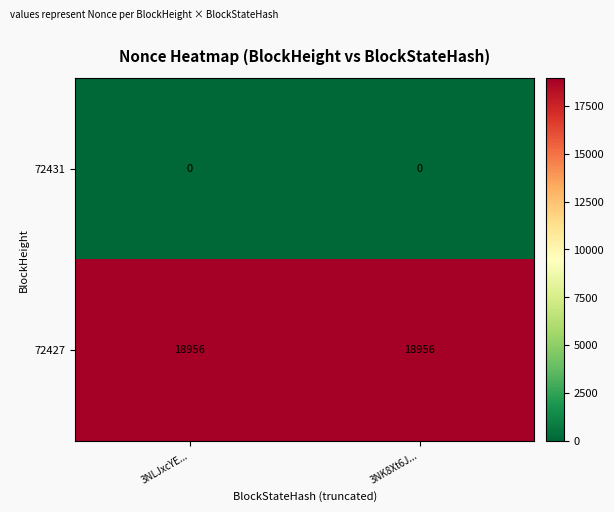

What is the average value of the 72427 series?

18956